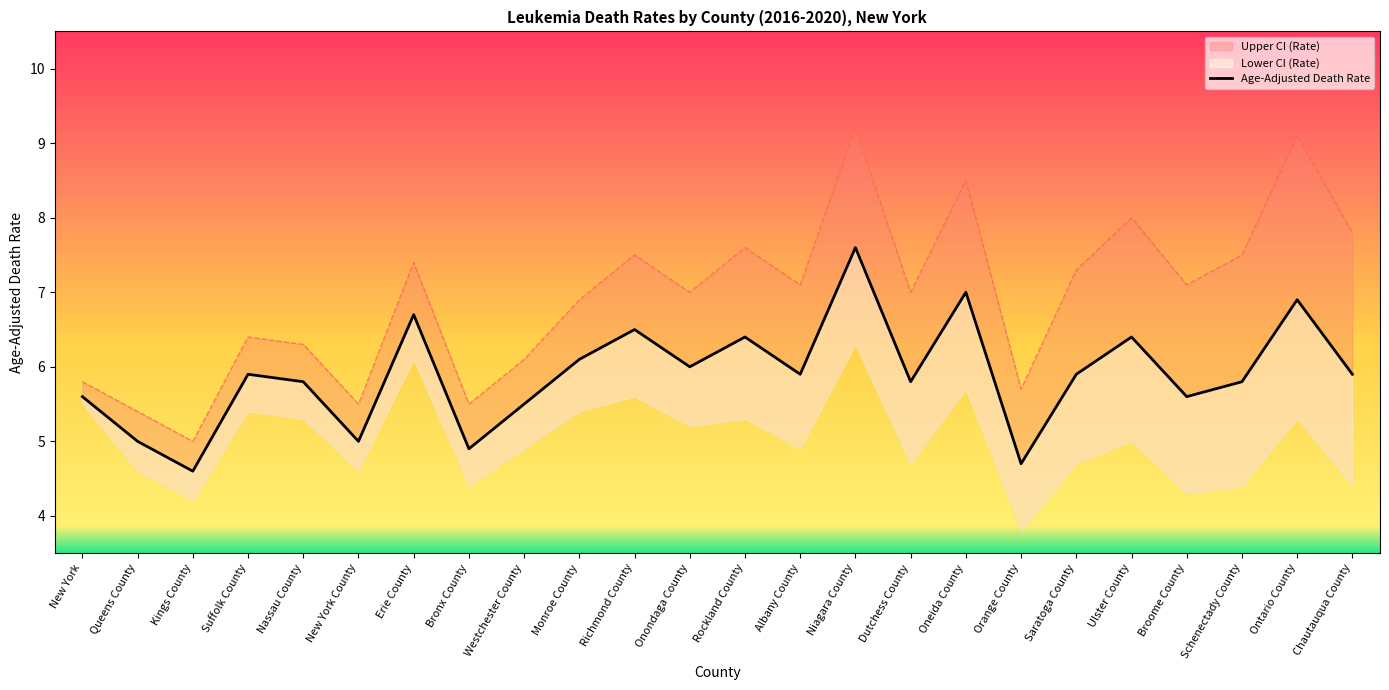

What is the value of the Lower CI (Rate) point at the 15th from the left?

6.3